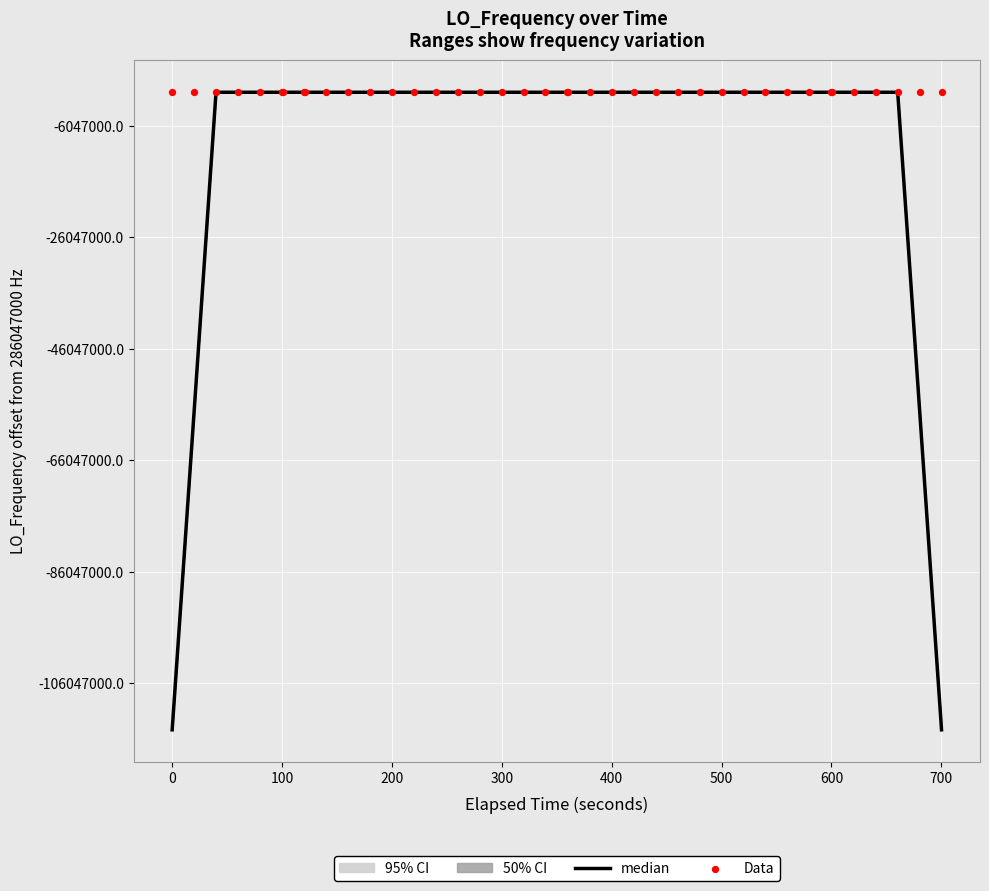

Is the value of median at 23 greater than the value of Data at 29?

No